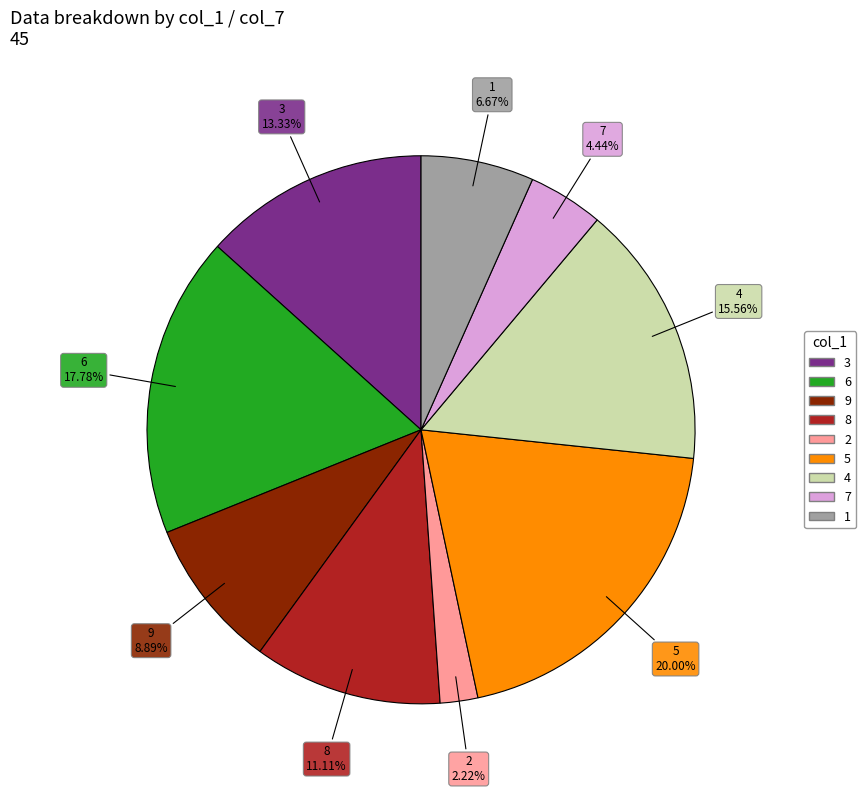

The 4 slice represents 16% of the pie. True or false?

True